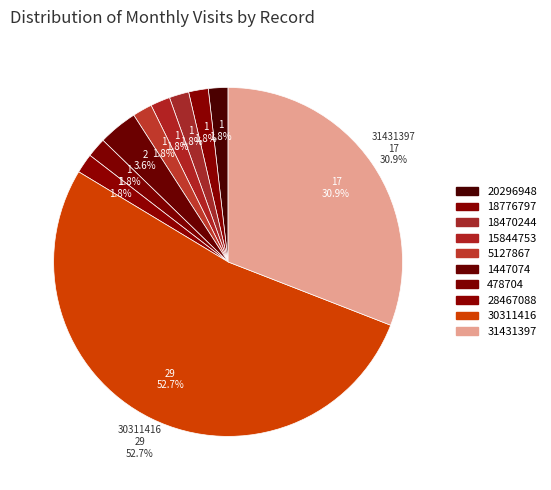

Rank the categories by value from highest to lowest.

30311416, 31431397, 1447074, 20296948, 18776797, 18470244, 15844753, 5127867, 478704, 28467088